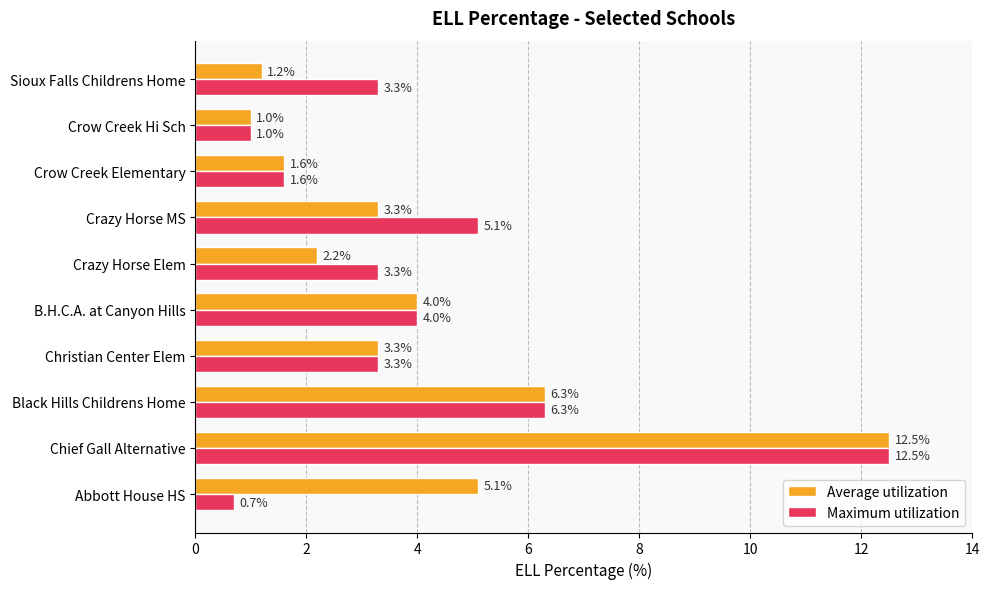

Rank the series by their average value, from lowest to highest.

Average utilization, Maximum utilization